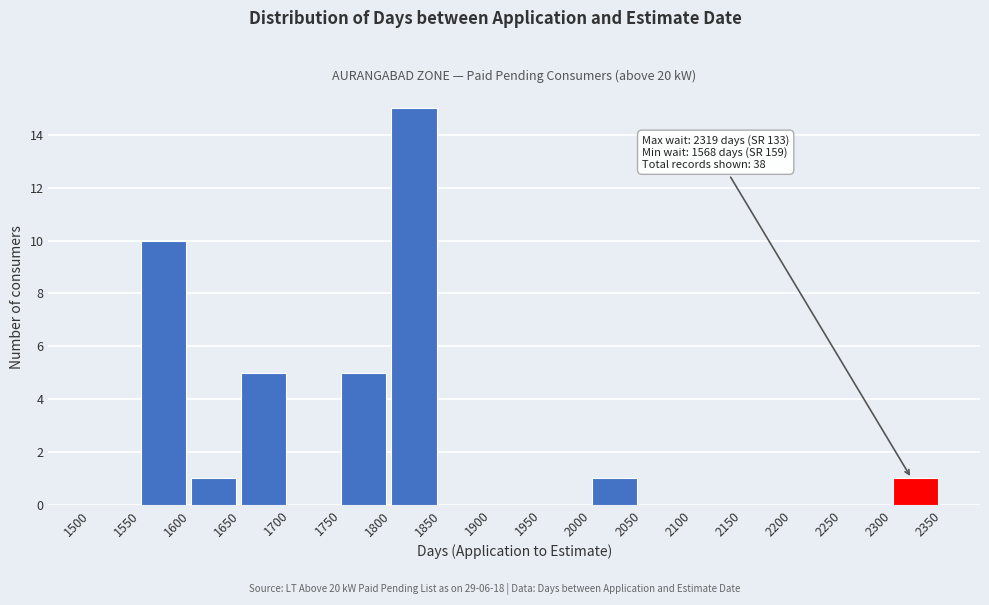

Over which range of the x-axis is the bar tallest?

1800 to 1850